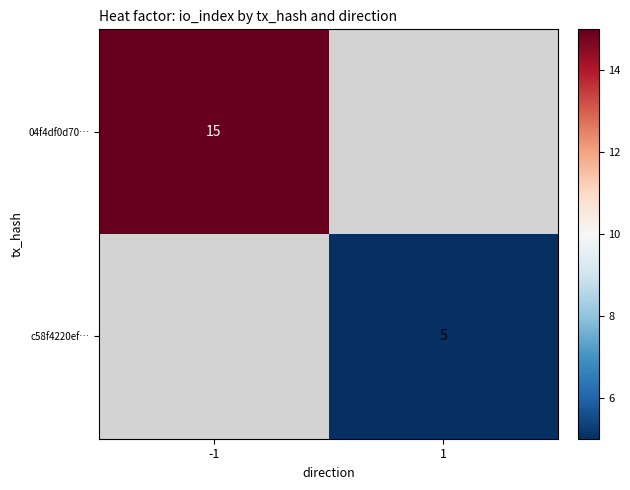

Which label corresponds to the smallest value in the chart?

1